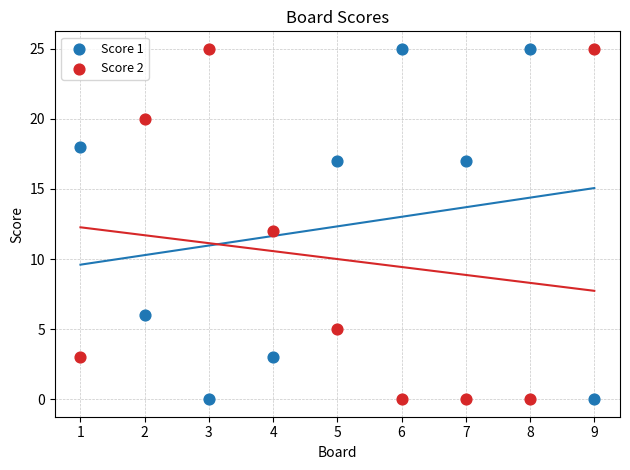

What is the X range (max minus min) for the scatter plot?

8